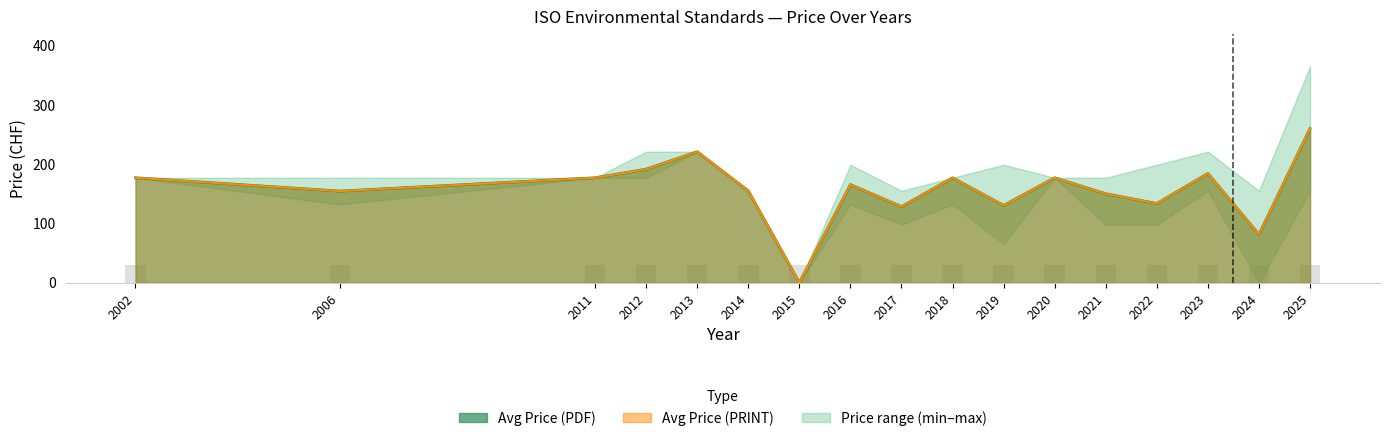

Which series has the largest total across all categories?

Avg Price (PDF)